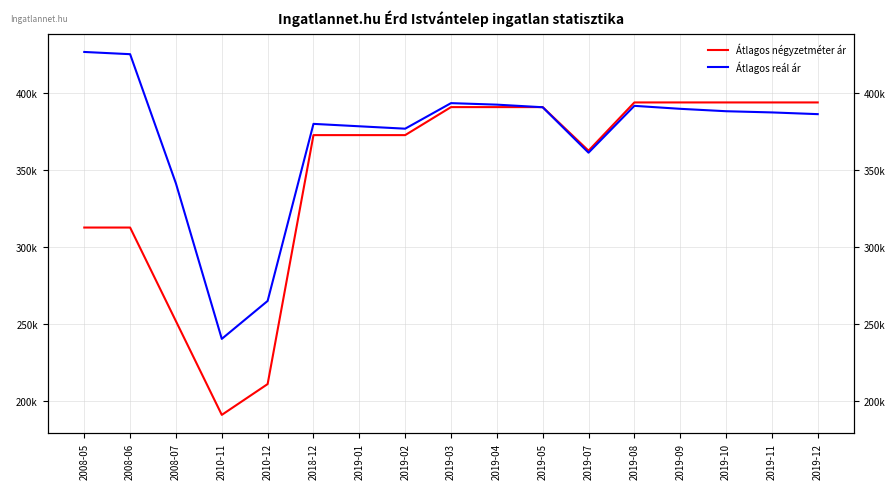

What is the label of the 9th point from the right?

2019-03